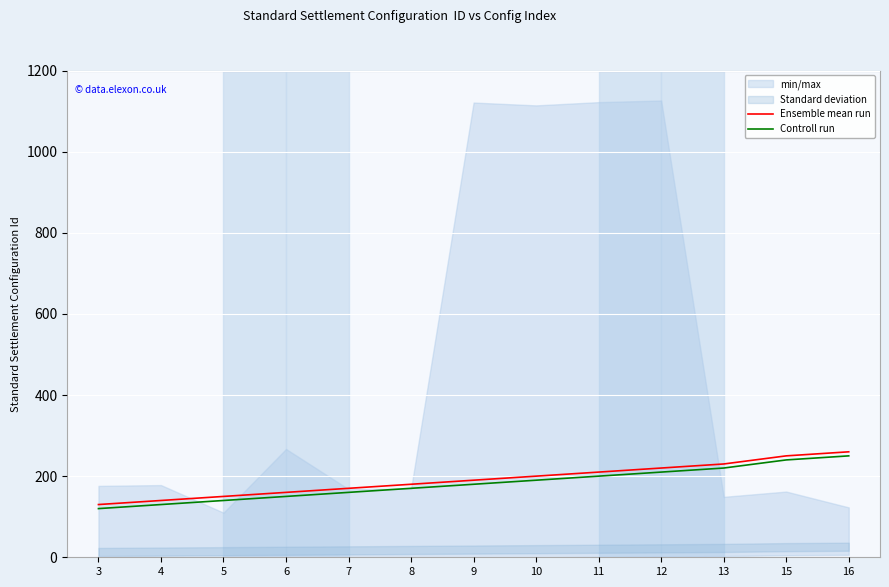

True or false: Controll run has more than 0 interior local peaks.

False